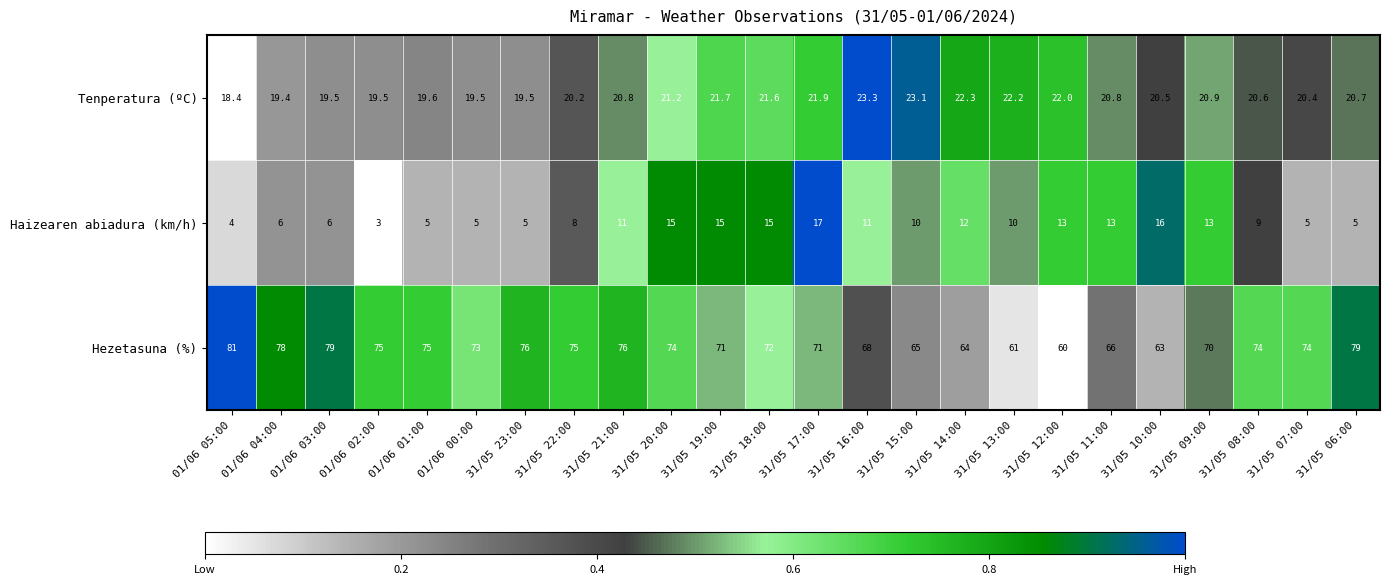

How many series are shown in this chart?

3